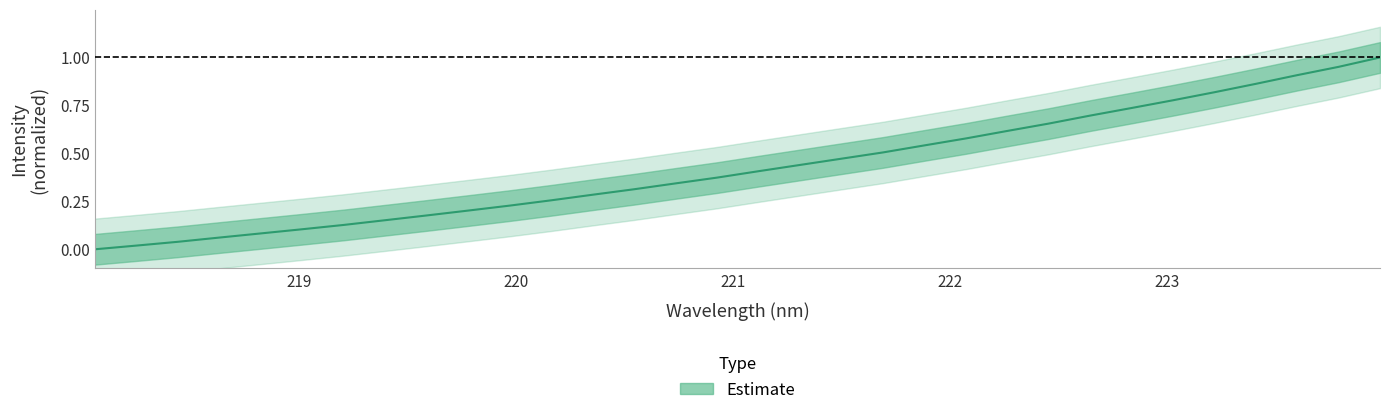

What is the difference between the maximum and minimum values?

1.0